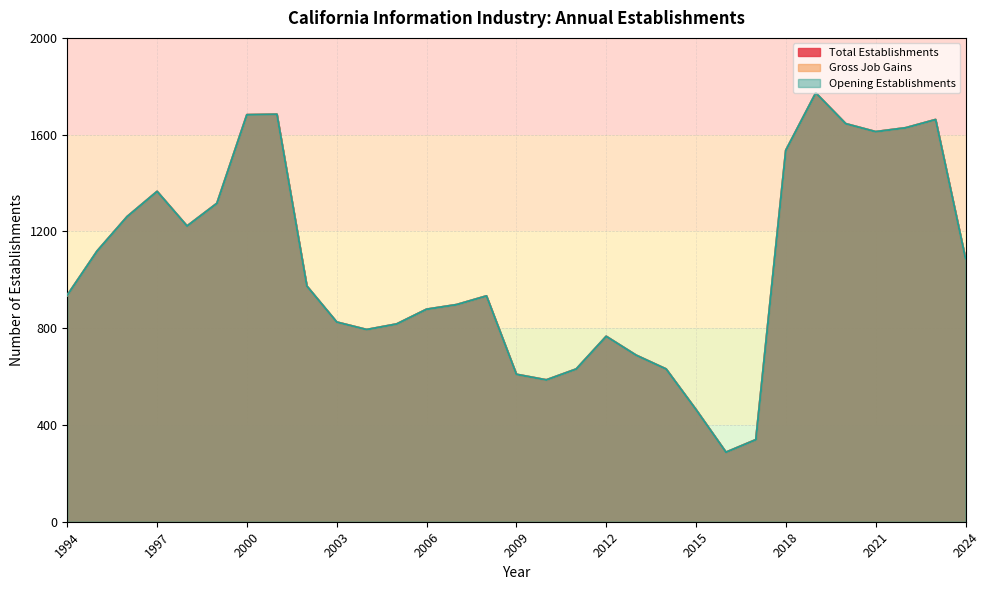

What are all the series names shown in the legend?

Total Establishments, Gross Job Gains, Opening Establishments